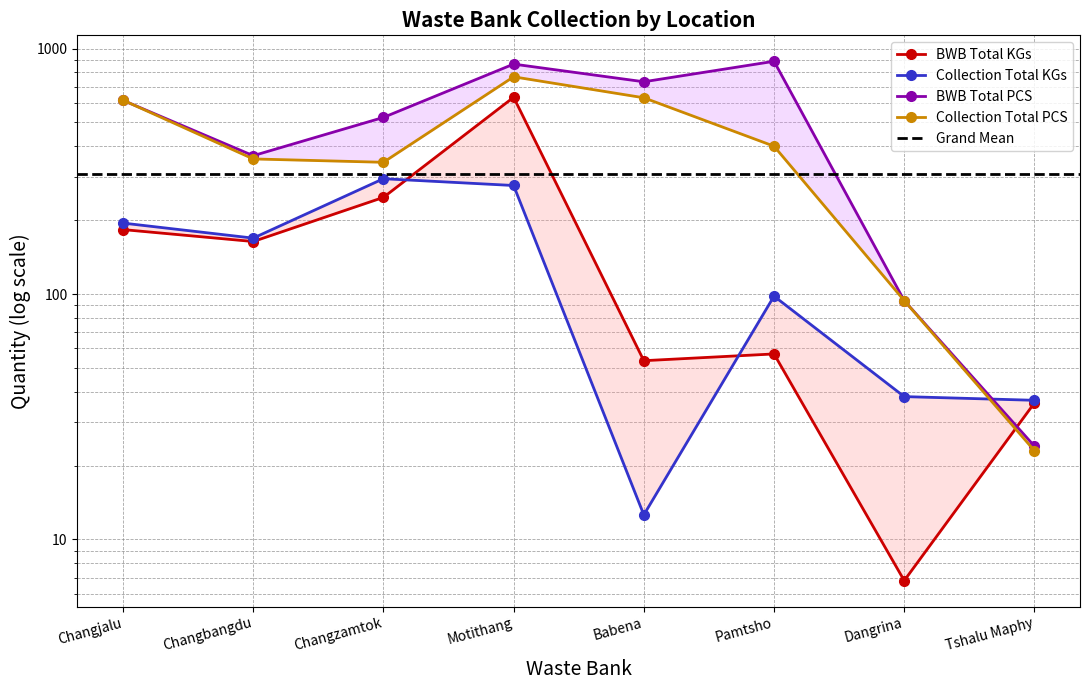

Does the chart have visible grid lines?

Yes